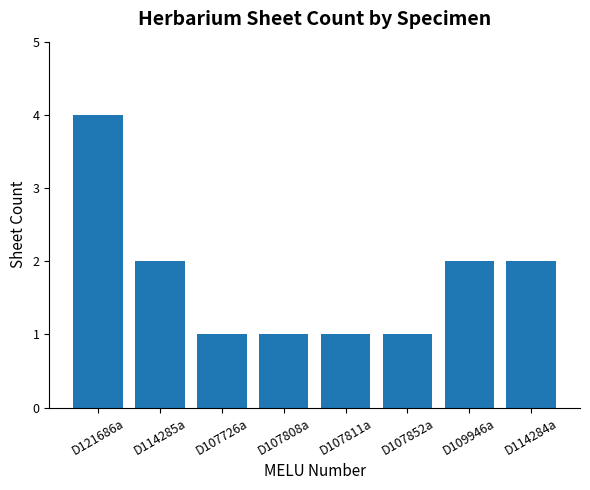

True or false: the data shows 1 at D107852a.

True